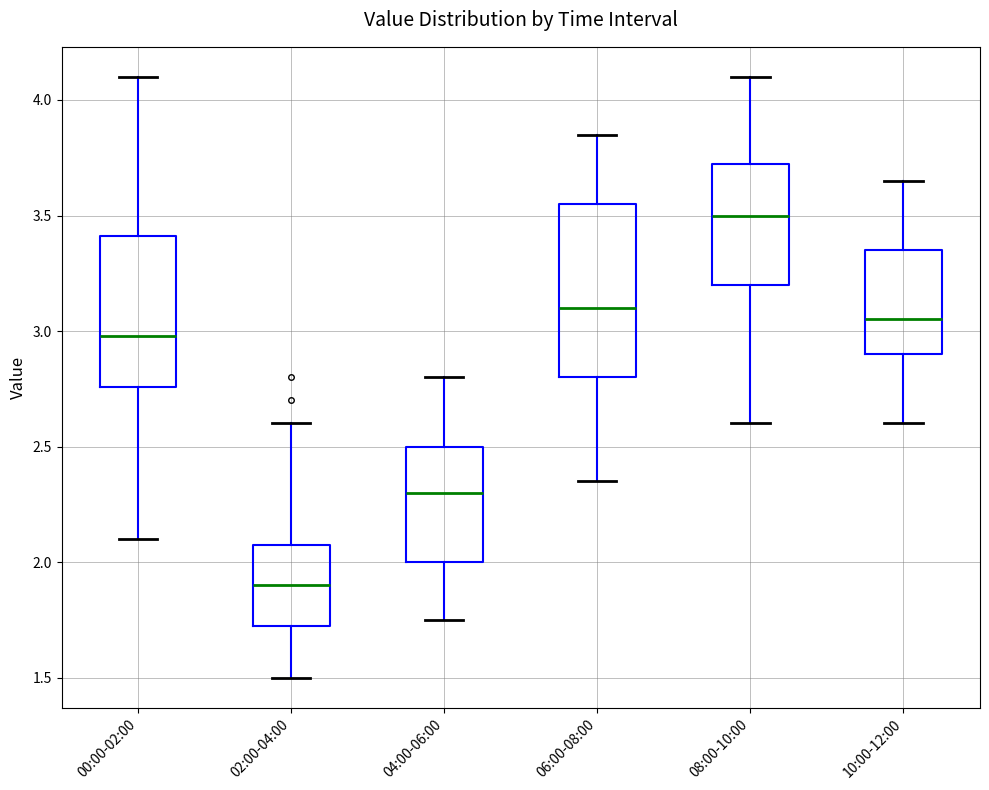

Which box is the tallest, from its lower edge to its upper edge?

06:00-08:00